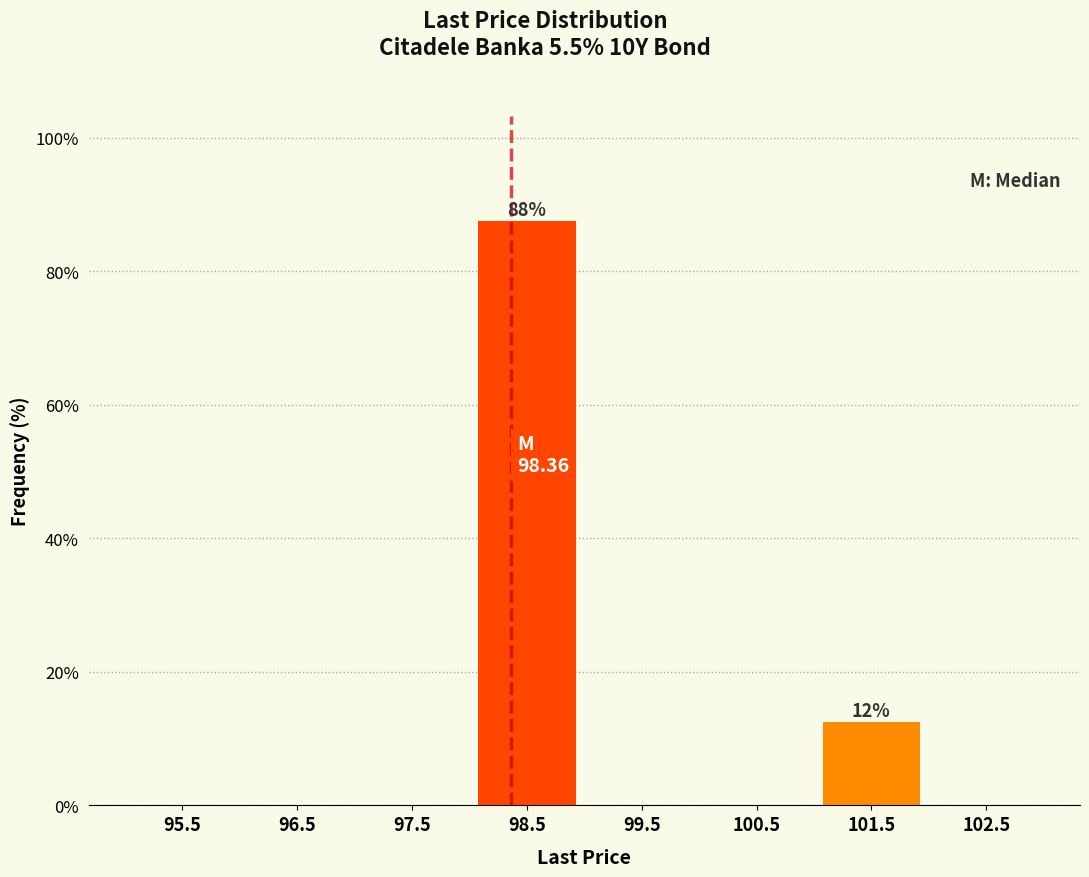

Reading right to left, list all the values displayed in this chart.

102.5=0.0	101.5=12.4	100.5=0.0	99.5=0.0	98.5=87.6	97.5=0.0	96.5=0.0	95.5=0.0